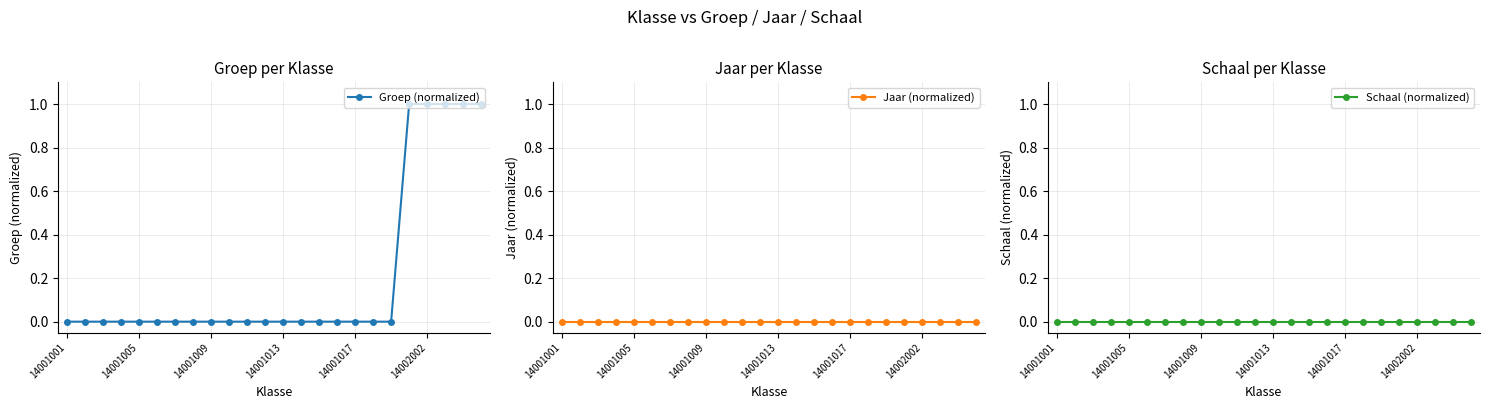

At 7, list the series in order from largest to smallest.

Groep (normalized), Jaar (normalized), Schaal (normalized)